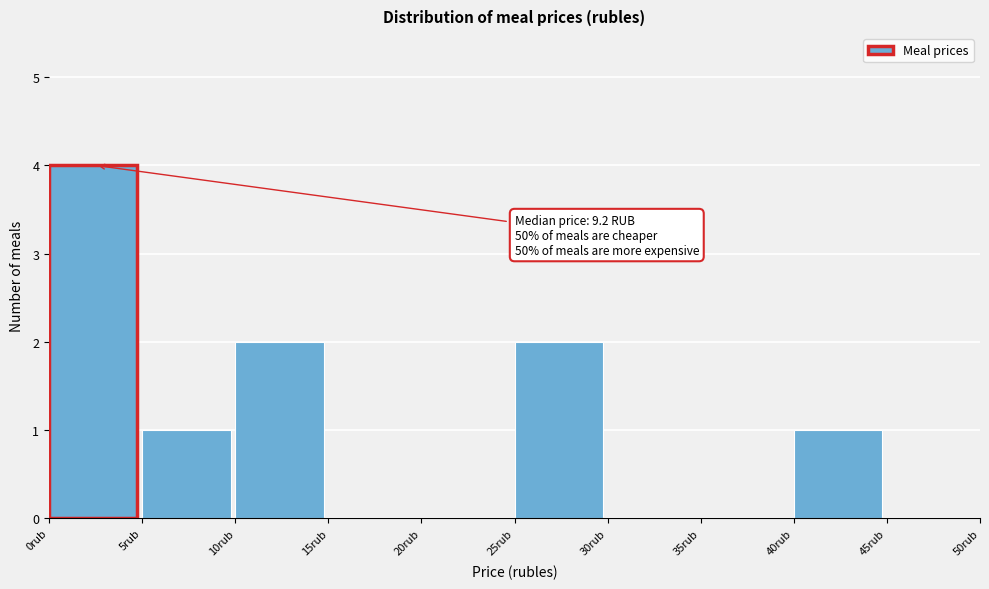

Over which range of the x-axis is the bar tallest?

0 to 5